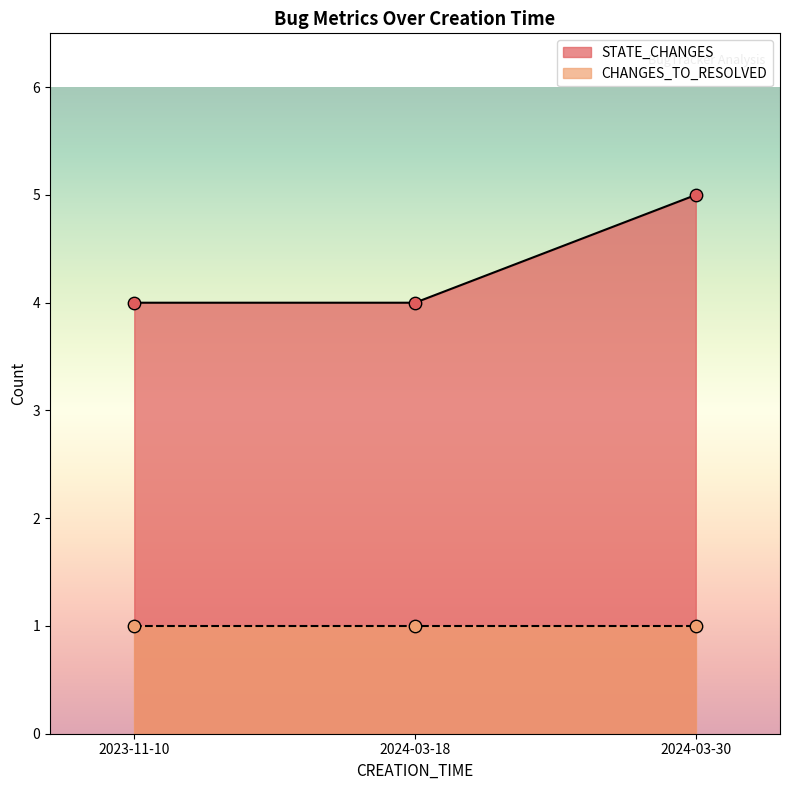

Approximately how many times larger is the value at 2024-03-30 compared to 2023-11-10?

1.2